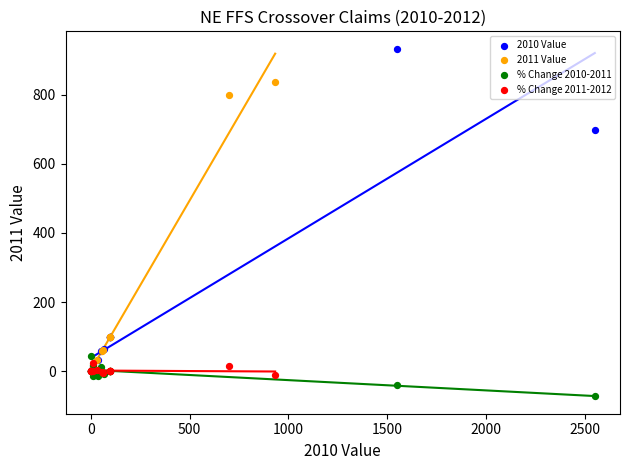

Which series has the widest spread of Y values?

2010 Value